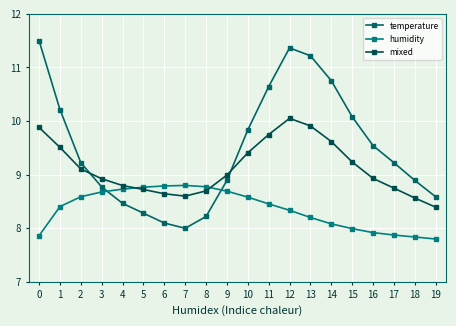

The value of temperature at 16 is 9.5. True or false?

True